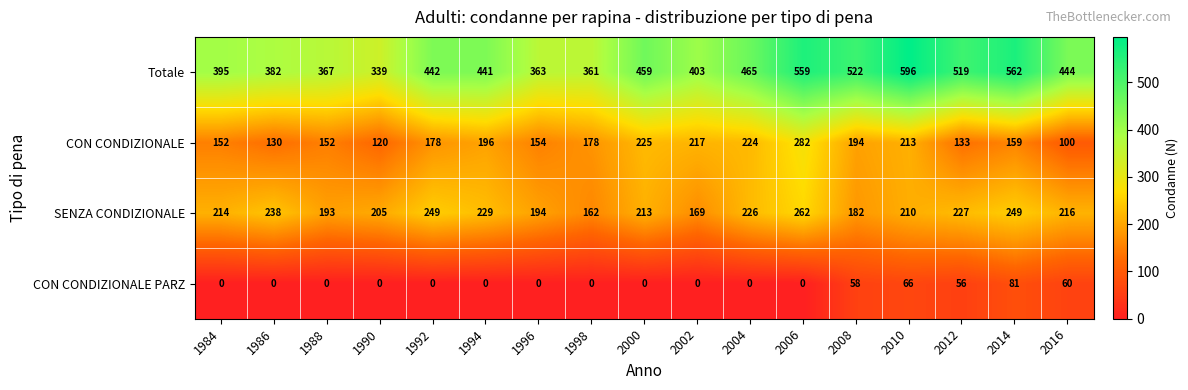

List the labels in order of Totale value, largest first.

2010, 2014, 2006, 2008, 2012, 2004, 2000, 2016, 1992, 1994, 2002, 1984, 1986, 1988, 1996, 1998, 1990